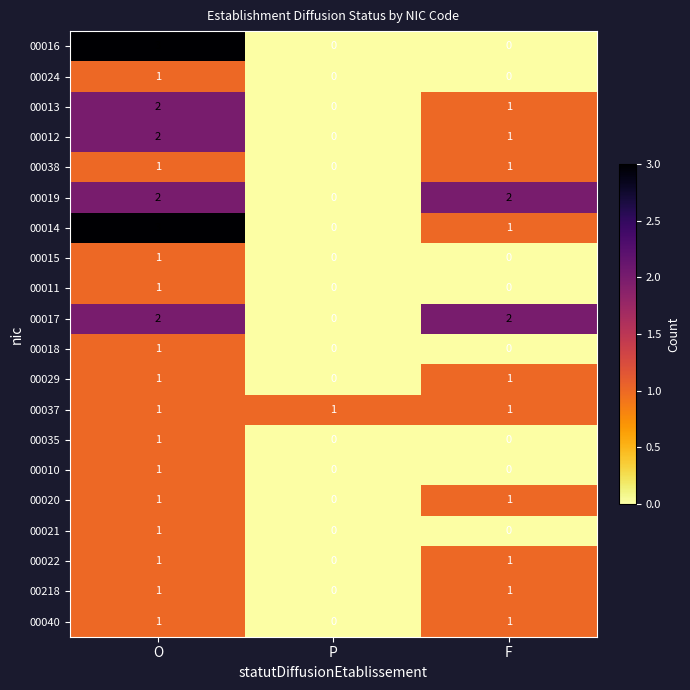

Which category has the highest value across all series?

O